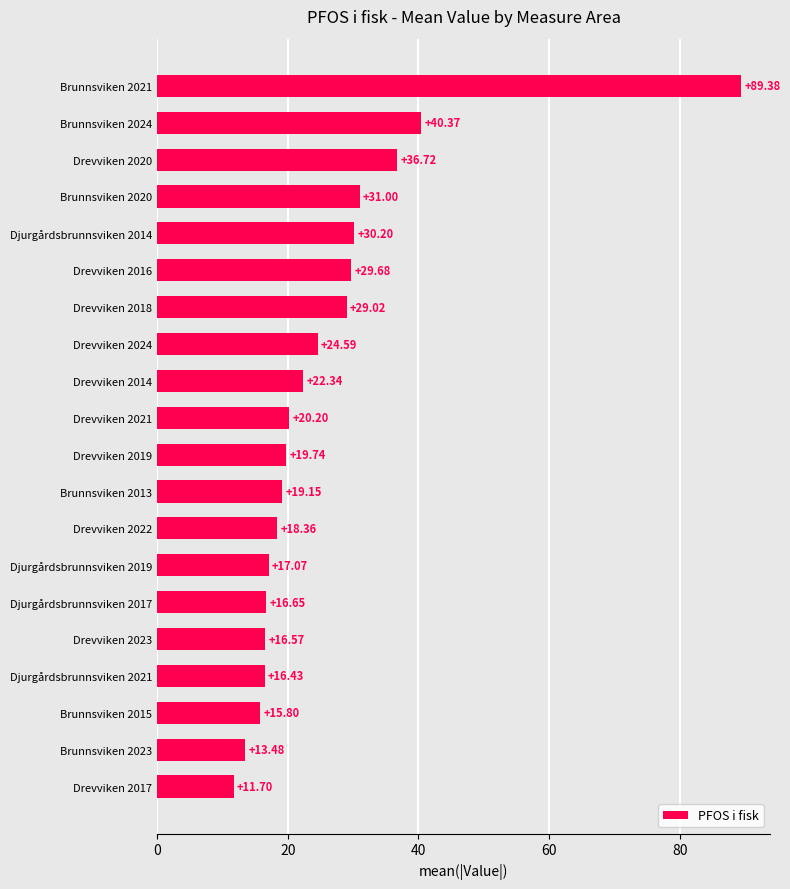

What is the difference between the maximum and minimum values?

77.7